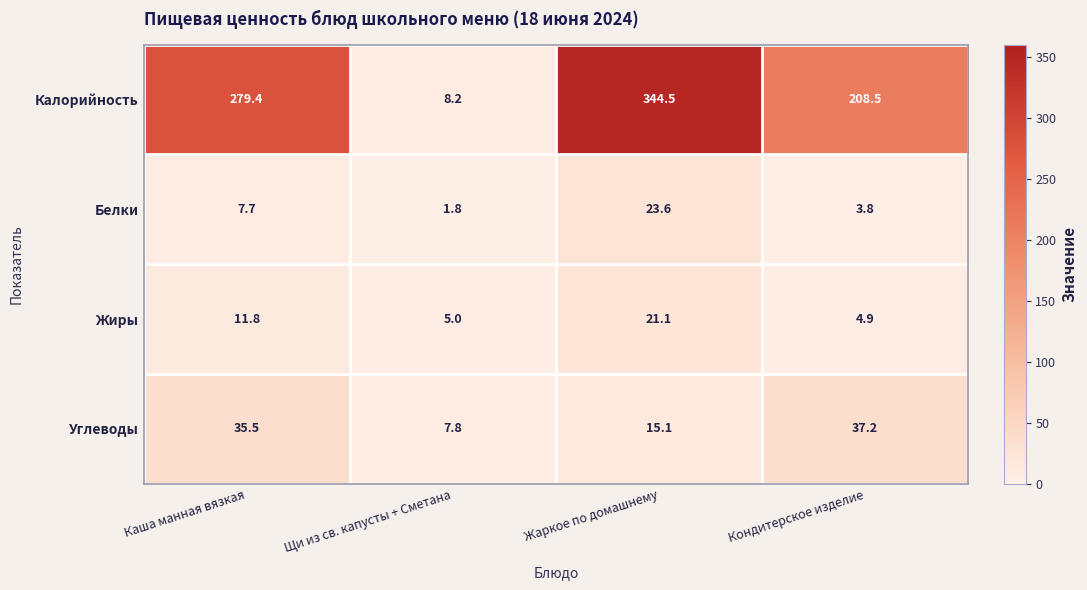

The Углеводы series shows 37.2 at Кондитерское изделие. True or false?

True